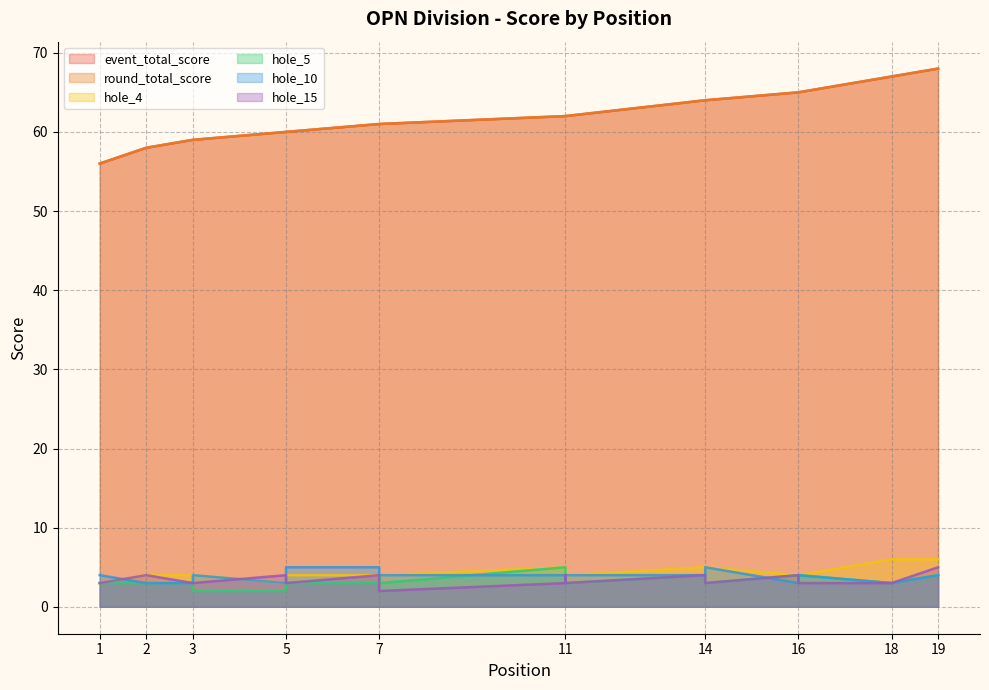

What is the difference between the second highest and minimum values in the round_total_score series?

11